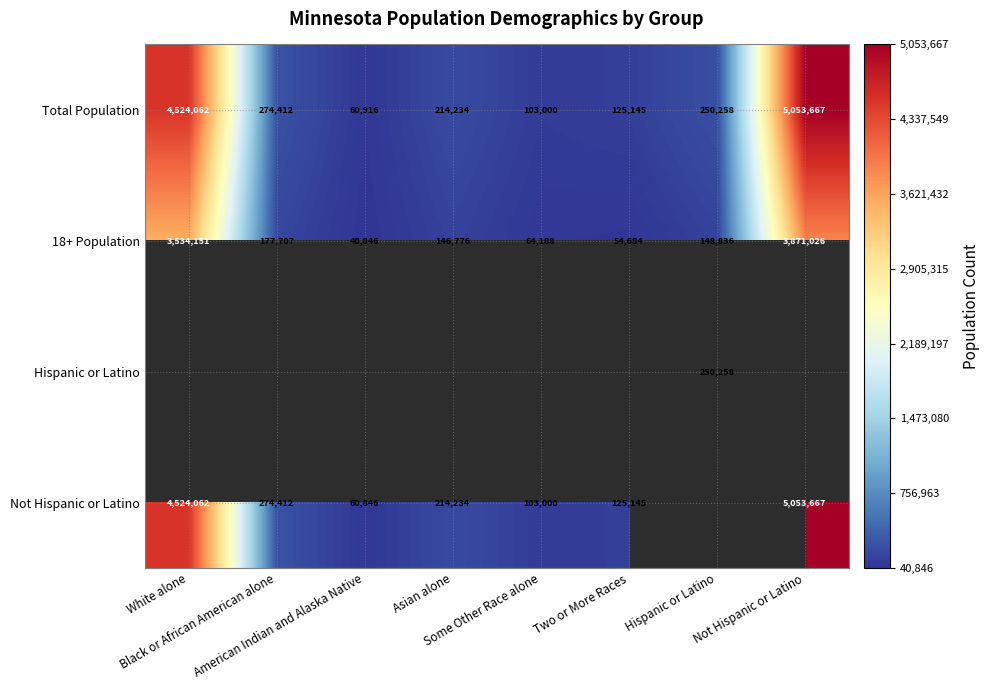

What is the highest value of the Total Population series?

5053667